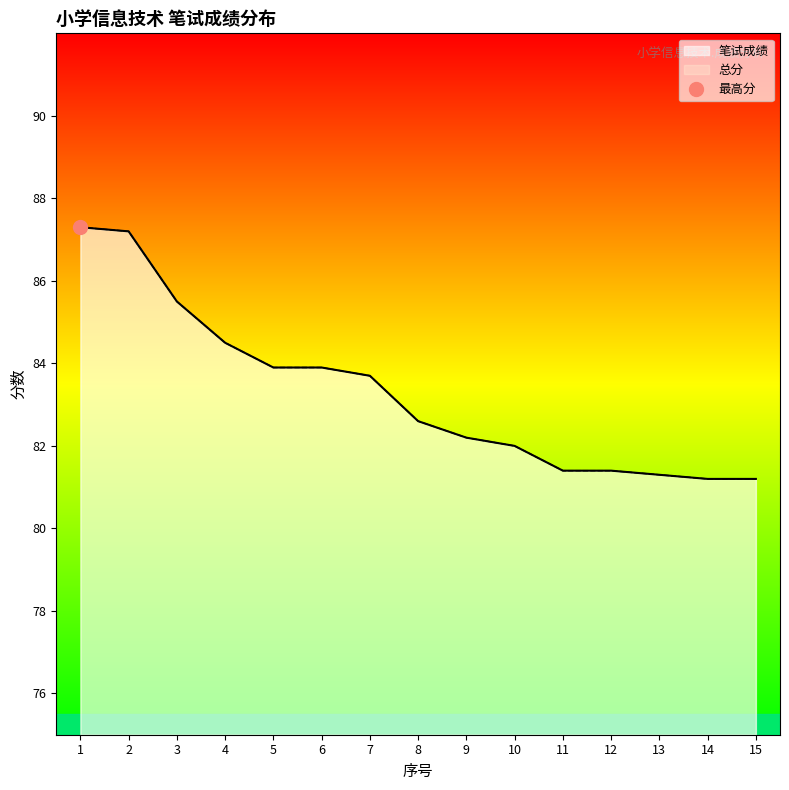

At which label is 笔试成绩 closest to 84?

5